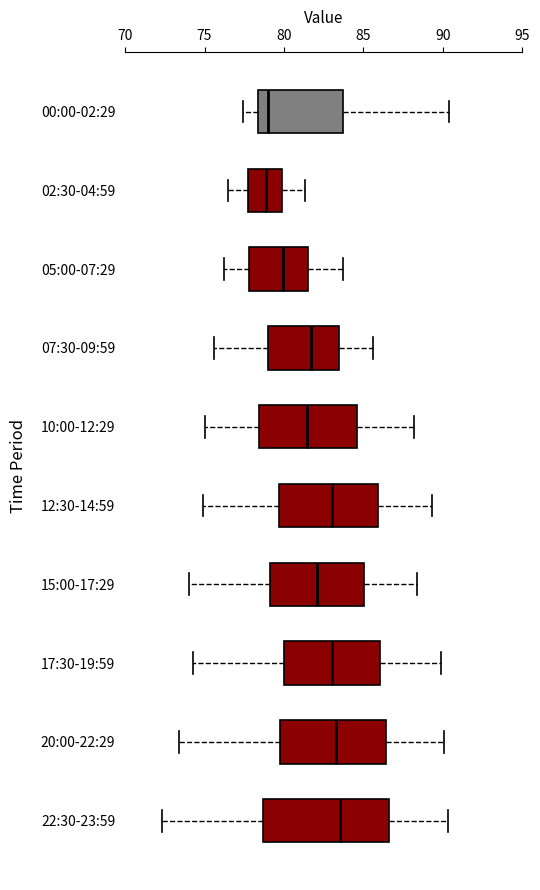

Reading bottom to top, transcribe this box plot: for each box, give where its median line is, the range the box spans, and where its two whiskers end, as read against the x-axis. The values are not printed on the chart, so give them approximately, as read against the axis.

22:30-23:59: median 83.5, box 78.5 to 86.5, whiskers 72.5 to 90.5
20:00-22:29: median 83.5, box 80.0 to 86.5, whiskers 73.5 to 90.0
17:30-19:59: median 83.0, box 80.0 to 86.0, whiskers 74.5 to 90.0
15:00-17:29: median 82.0, box 79.0 to 85.0, whiskers 74.0 to 88.5
12:30-14:59: median 83.0, box 79.5 to 86.0, whiskers 75.0 to 89.5
10:00-12:29: median 81.5, box 78.5 to 84.5, whiskers 75.0 to 88.0
07:30-09:59: median 81.5, box 79.0 to 83.5, whiskers 75.5 to 85.5
05:00-07:29: median 80.0, box 78.0 to 81.5, whiskers 76.0 to 83.5
02:30-04:59: median 79.0, box 78.0 to 80.0, whiskers 76.5 to 81.5
00:00-02:29: median 79.0, box 78.5 to 83.5, whiskers 77.5 to 90.5